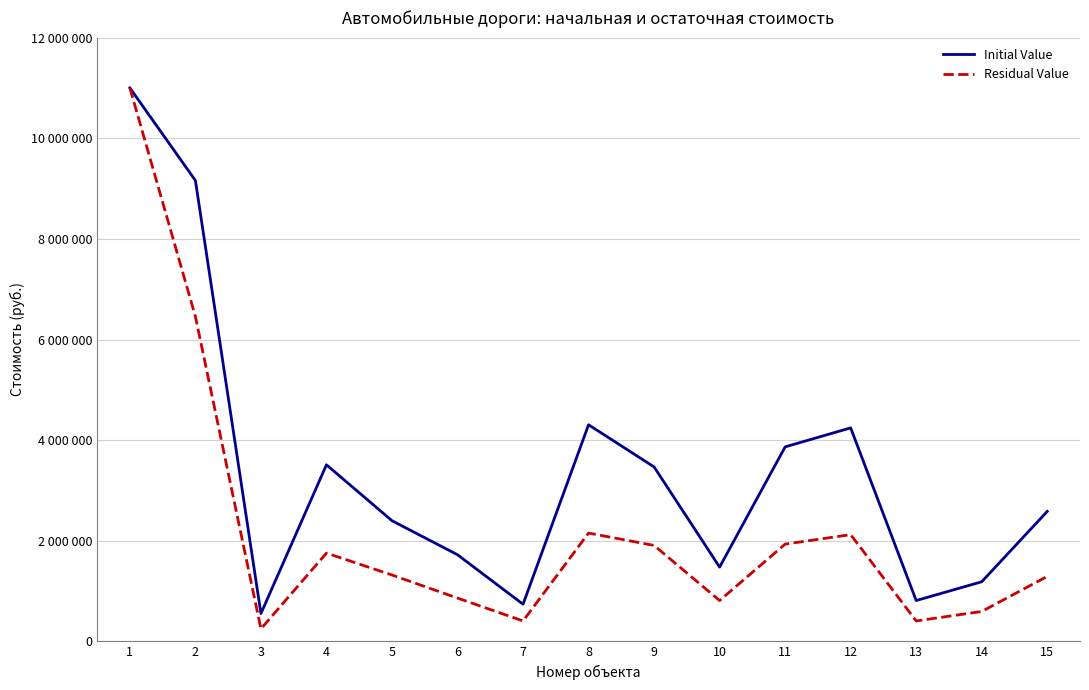

What is the average value of the Residual Value series?

2217526.6